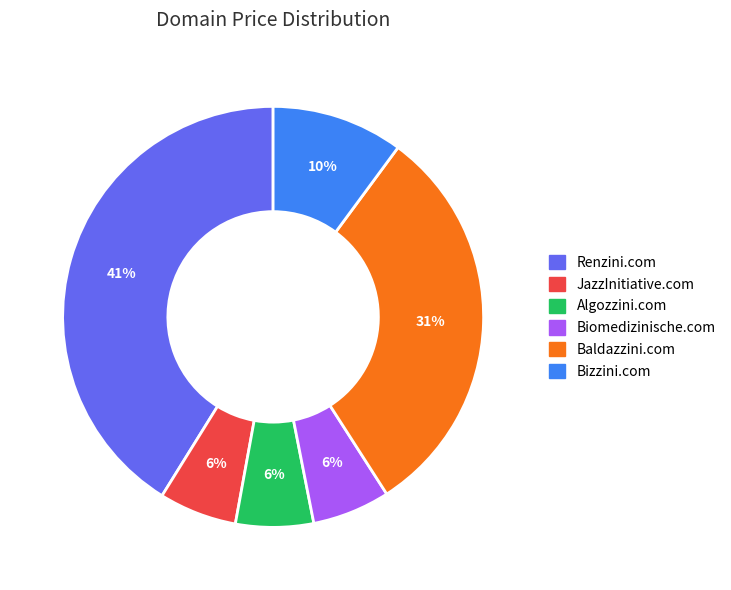

Does Algozzini.com account for over 50% of the chart?

No